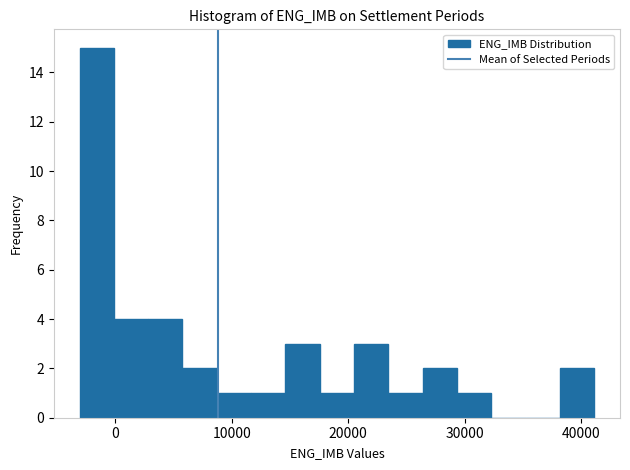

Around what value on the x-axis is the tallest bar? Give the approximate position of its centre, as read against the axis.

-2000